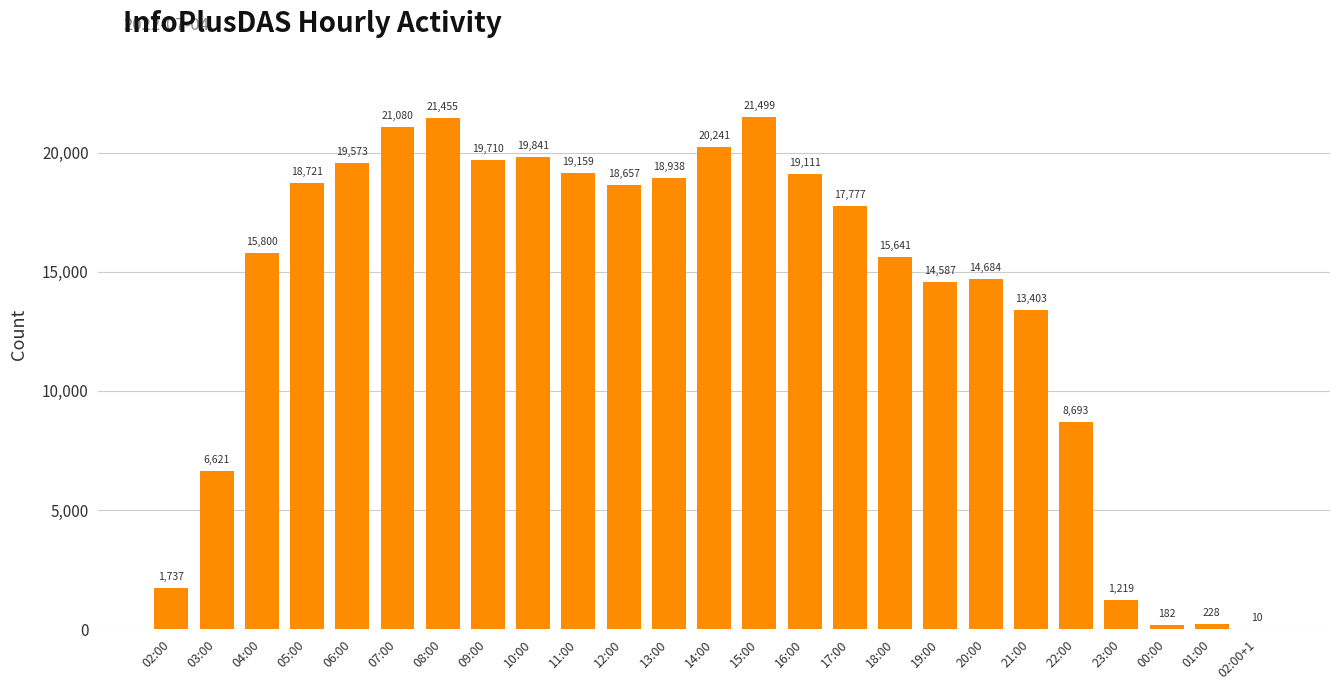

True or false: the data shows 19710 at 09:00.

True